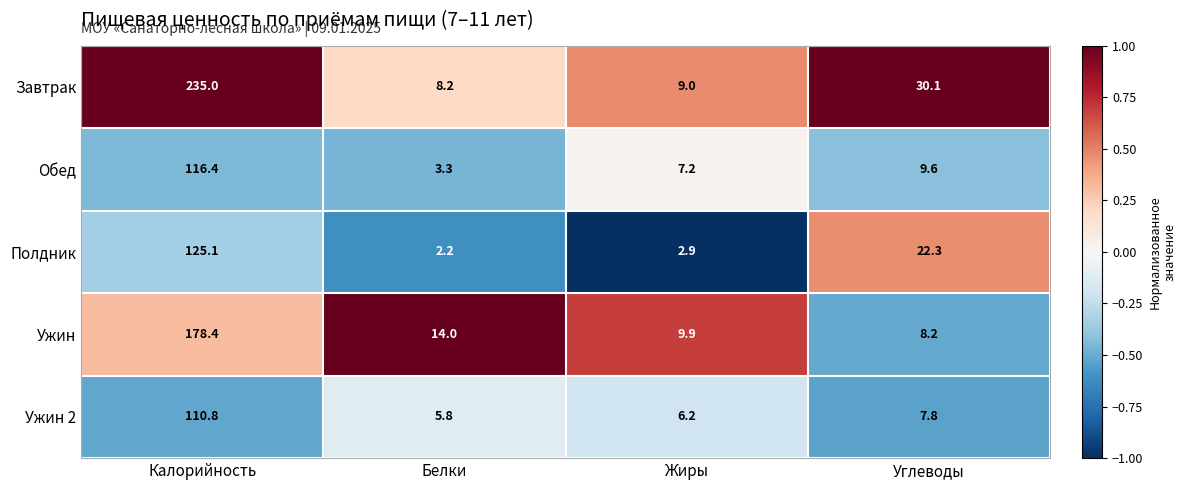

Rank the series by their maximum value, from highest to lowest.

Завтрак, Ужин, Полдник, Обед, Ужин 2